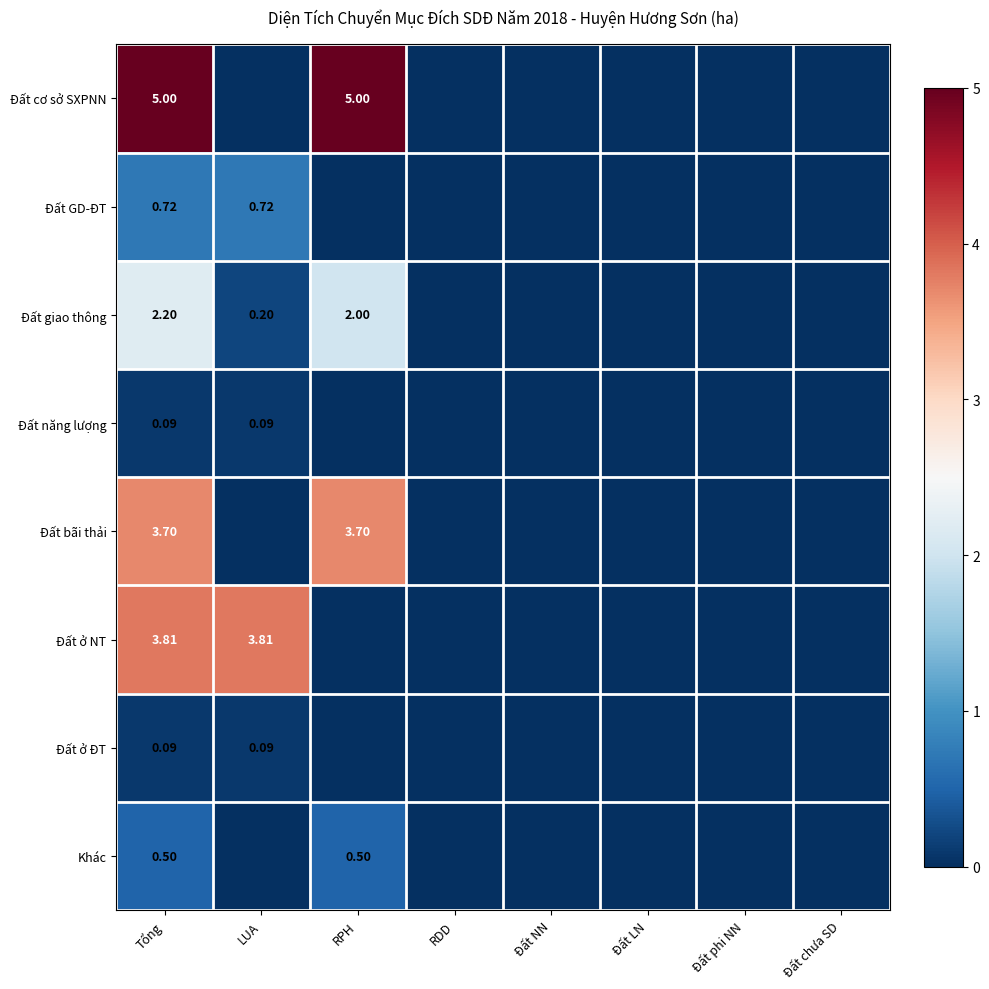

Which category has the highest value in the Đất năng lượng series?

Tổng